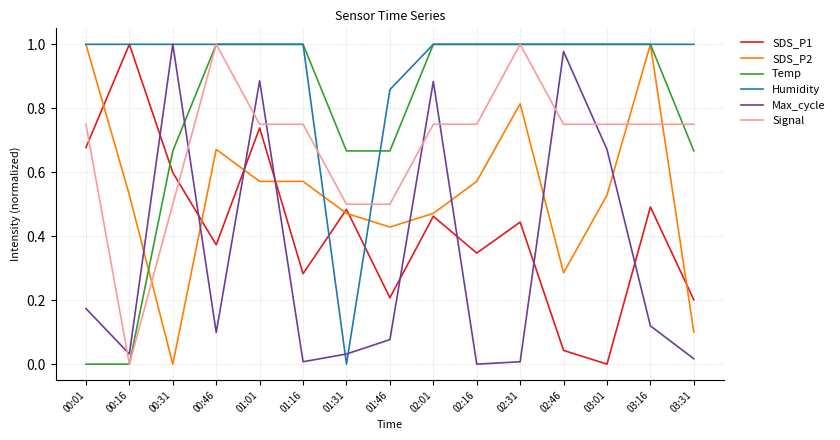

Count the number of data series in this chart.

6